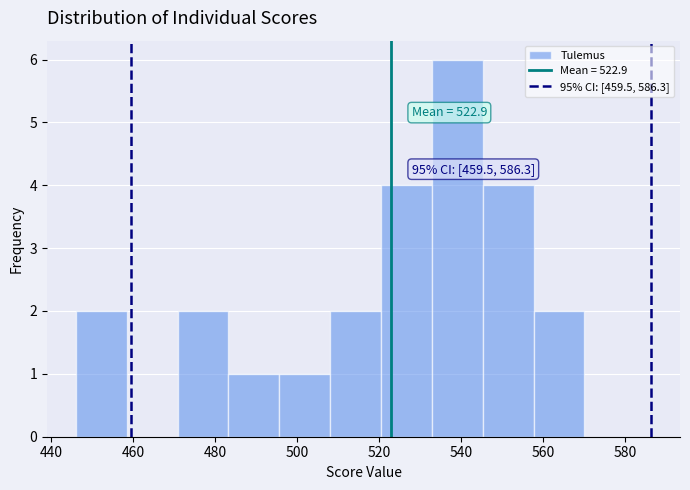

Over which range of the x-axis is the bar tallest?

532.8 to 545.2